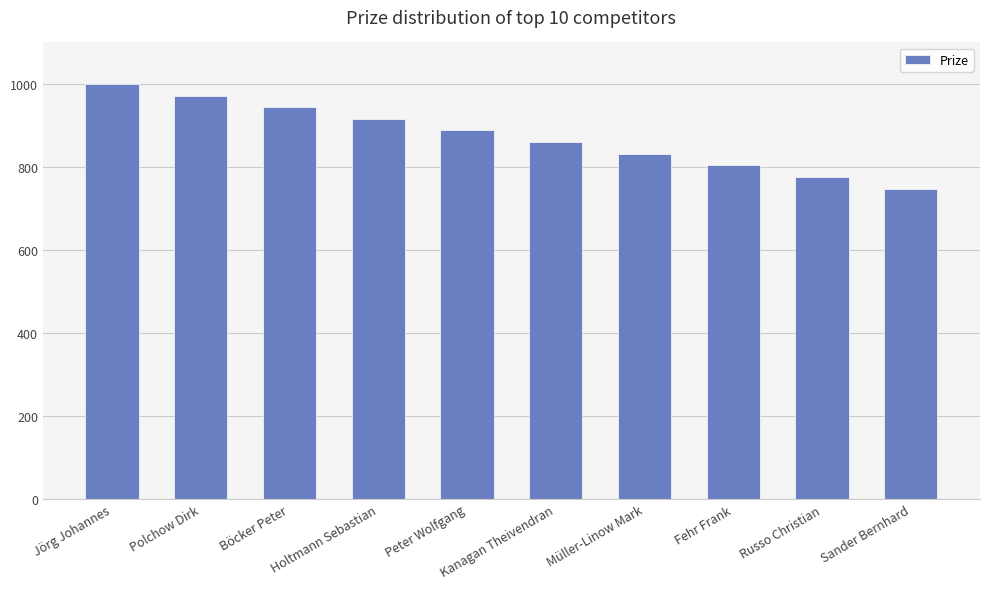

Reading left to right, extract all data points from this chart.

1000	972	944	916	888	860	832	804	776	748